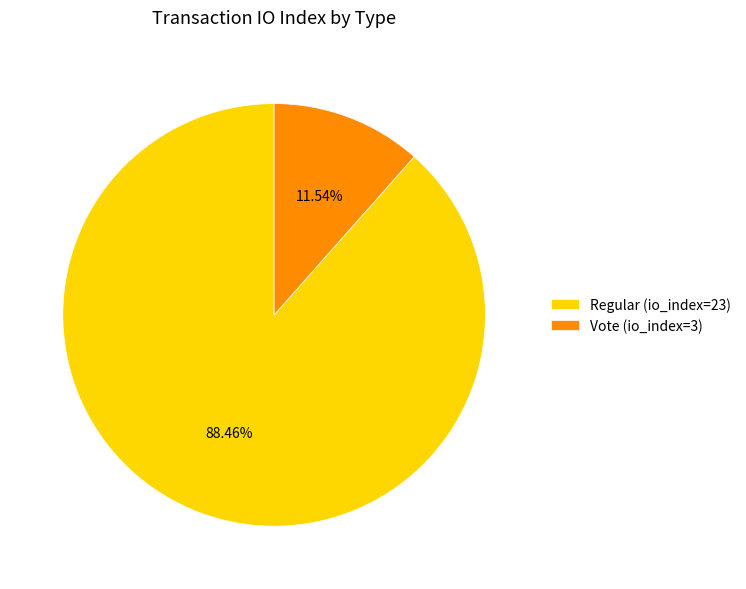

How many slices are in this pie chart?

2